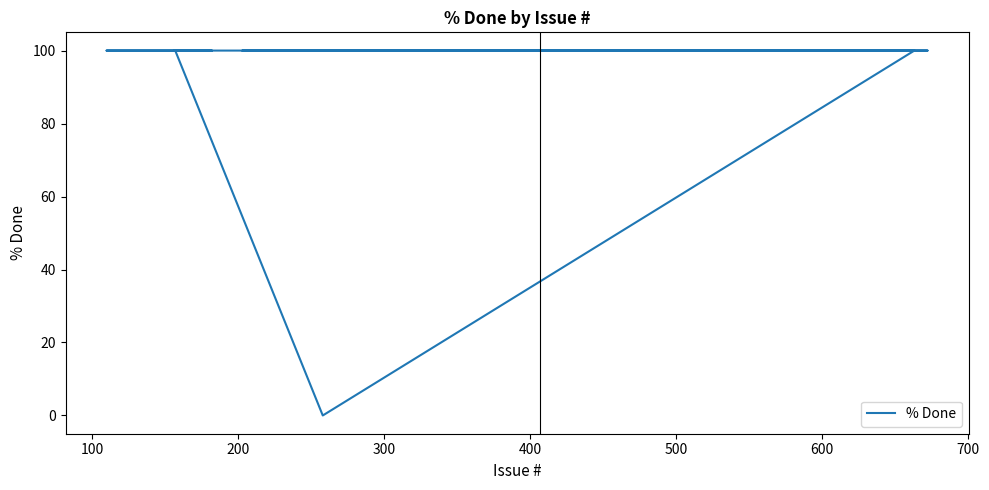

How many values are below 100?

1